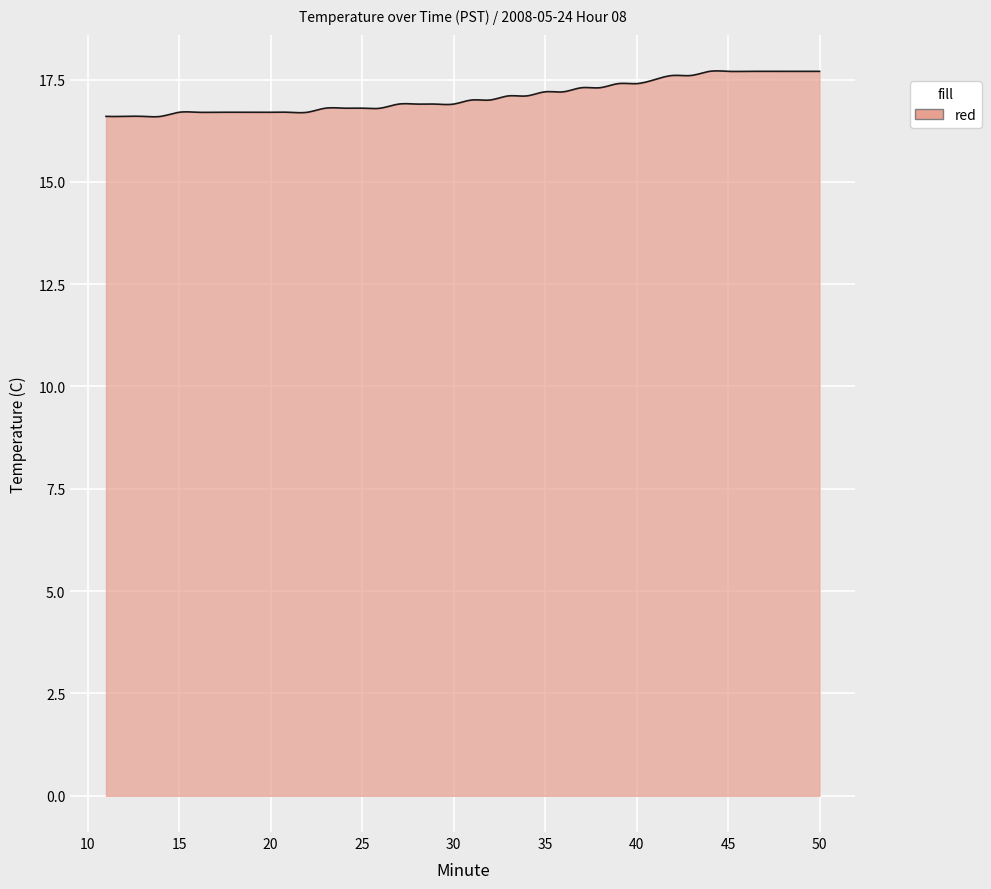

True or false: there are more than 0 points higher than both neighbors.

True